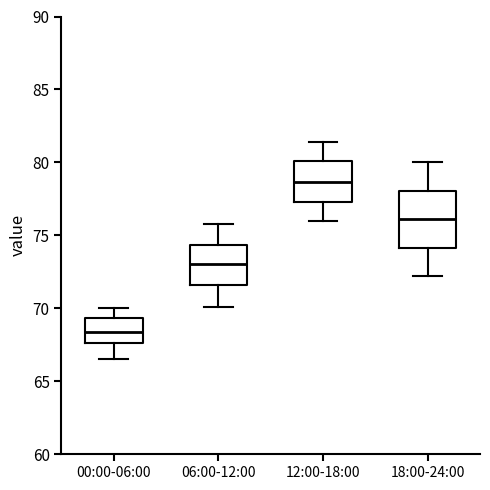

Reading left to right, transcribe this box plot: for each box, give where its median line is, the range the box spans, and where its two whiskers end, as read against the y-axis. The values are not printed on the chart, so give them approximately, as read against the axis.

00:00-06:00: median 68.5, box 67.5 to 69.5, whiskers 66.5 to 70.0
06:00-12:00: median 73.0, box 71.5 to 74.5, whiskers 70.0 to 76.0
12:00-18:00: median 78.5, box 77.5 to 80.0, whiskers 76.0 to 81.5
18:00-24:00: median 76.0, box 74.0 to 78.0, whiskers 72.0 to 80.0